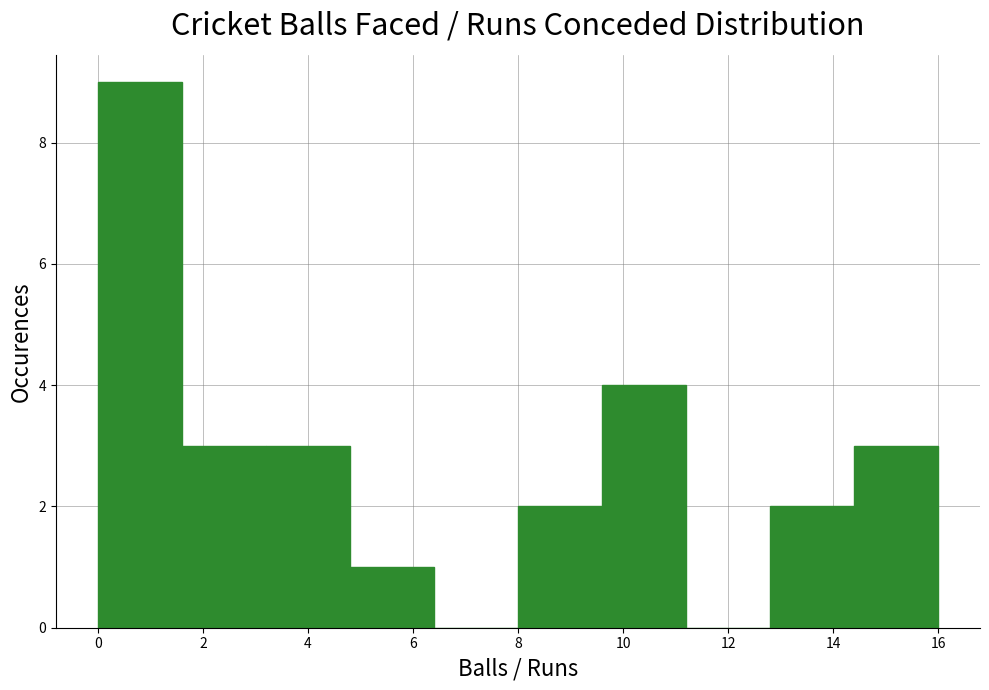

Reading left to right, list every bar in this chart as the range it spans on the x-axis followed by its height. The values are not printed on the chart, so give them approximately, as read against the axis.

0.0 to 1.6: 9
1.6 to 3.2: 3
3.2 to 4.8: 3
4.8 to 6.4: 1
6.4 to 8.0: 0
8.0 to 9.6: 2
9.6 to 11.2: 4
11.2 to 12.8: 0
12.8 to 14.4: 2
14.4 to 16.0: 3